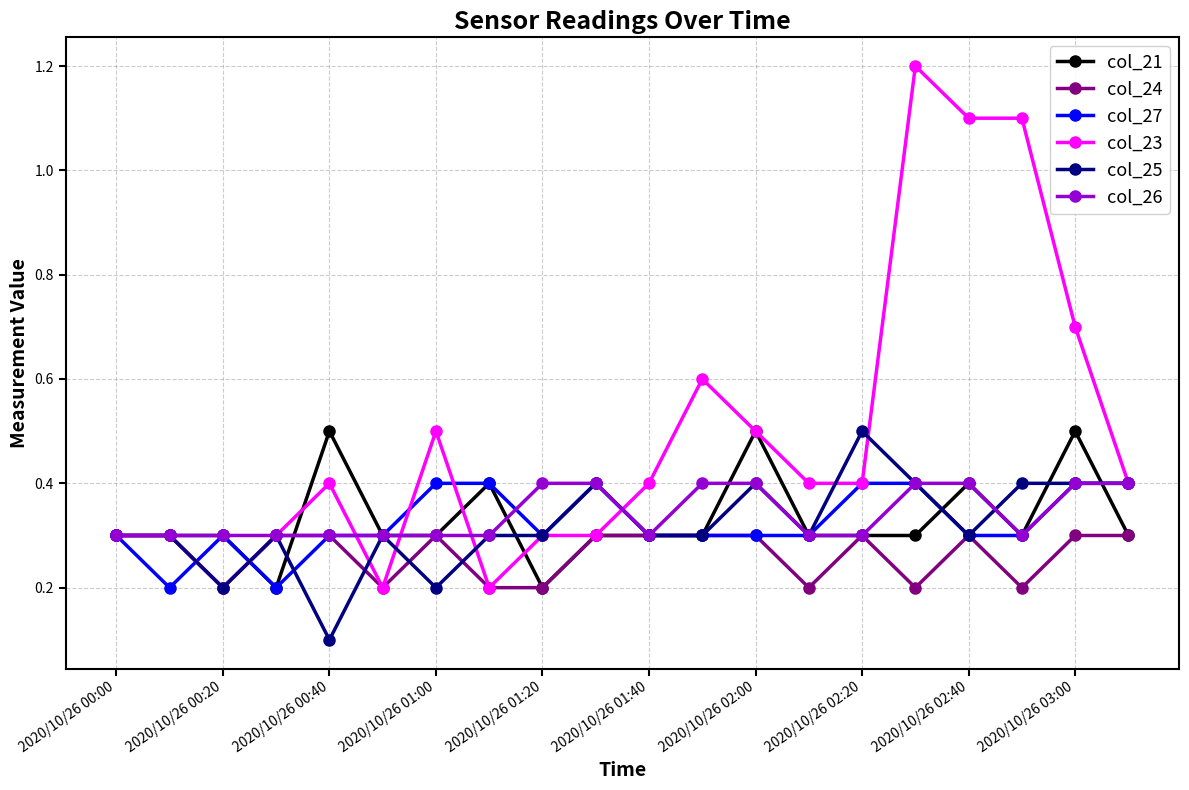

How many data points does each series have?

20